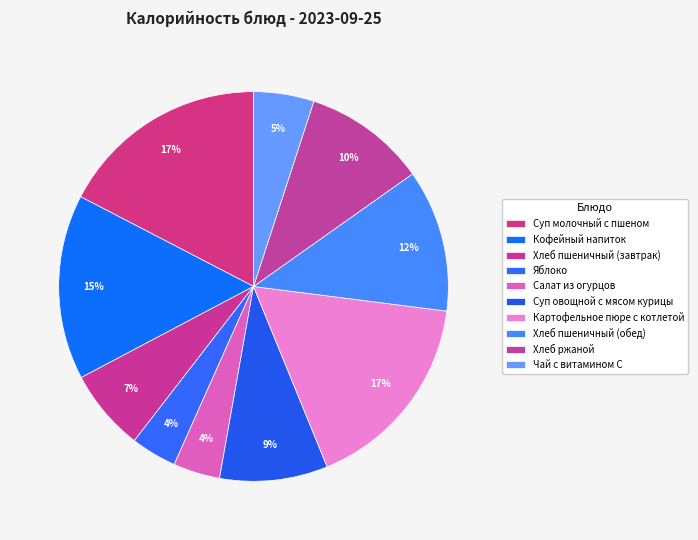

How many slices are in this pie chart?

10